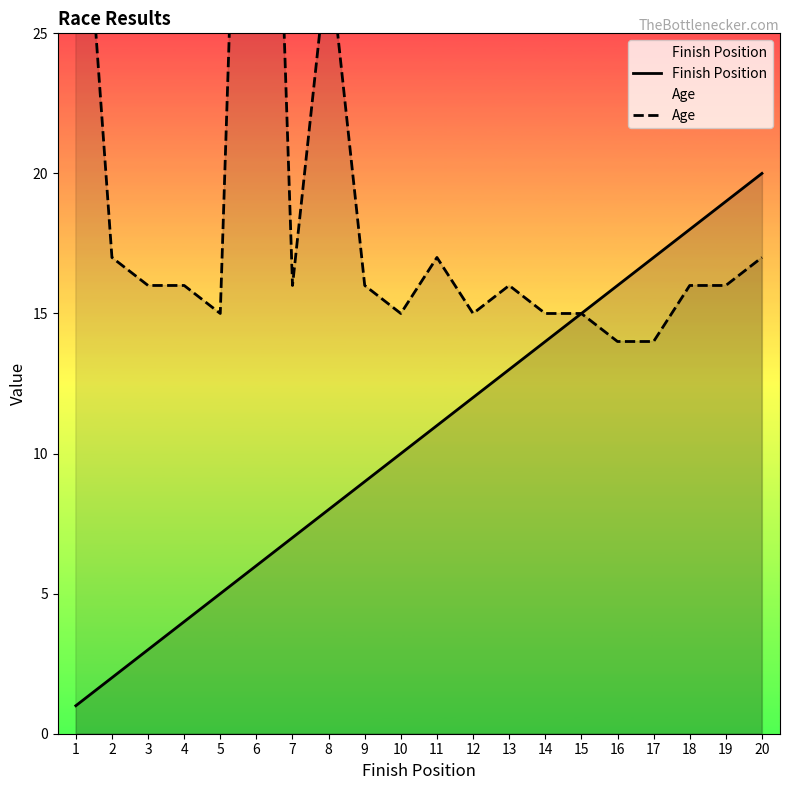

How many data points in Age are above 16?

6